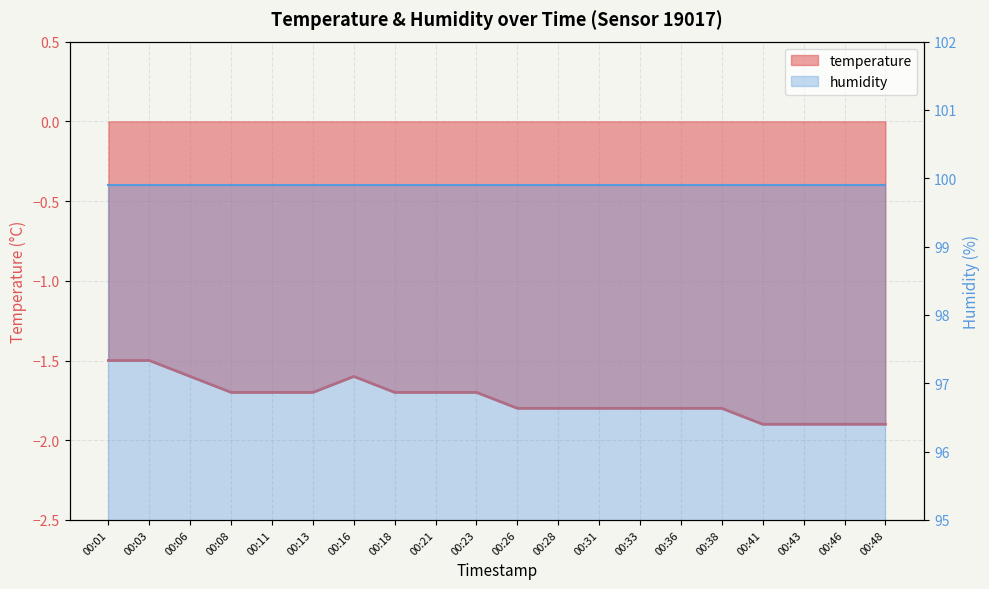

What is the average value?

-1.7